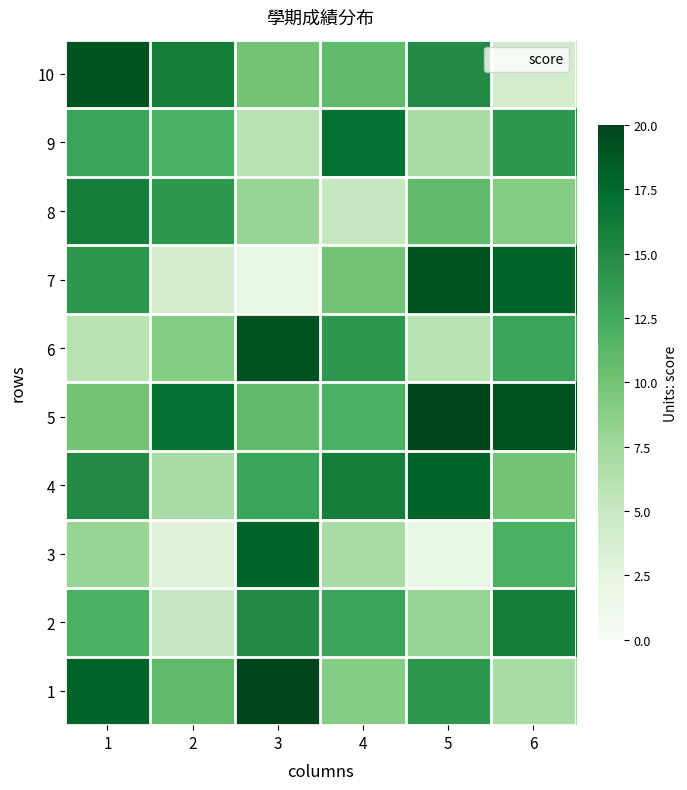

Count the number of categories in the chart.

6